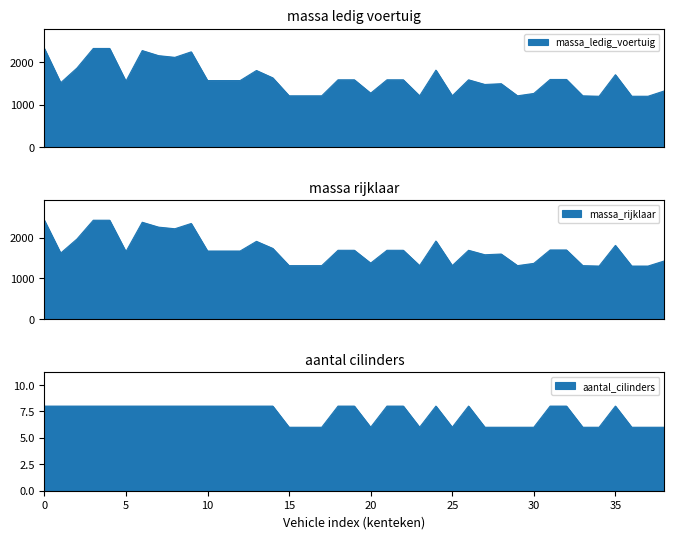

Rank the series by their maximum value, from lowest to highest.

aantal_cilinders, massa_ledig_voertuig, massa_rijklaar